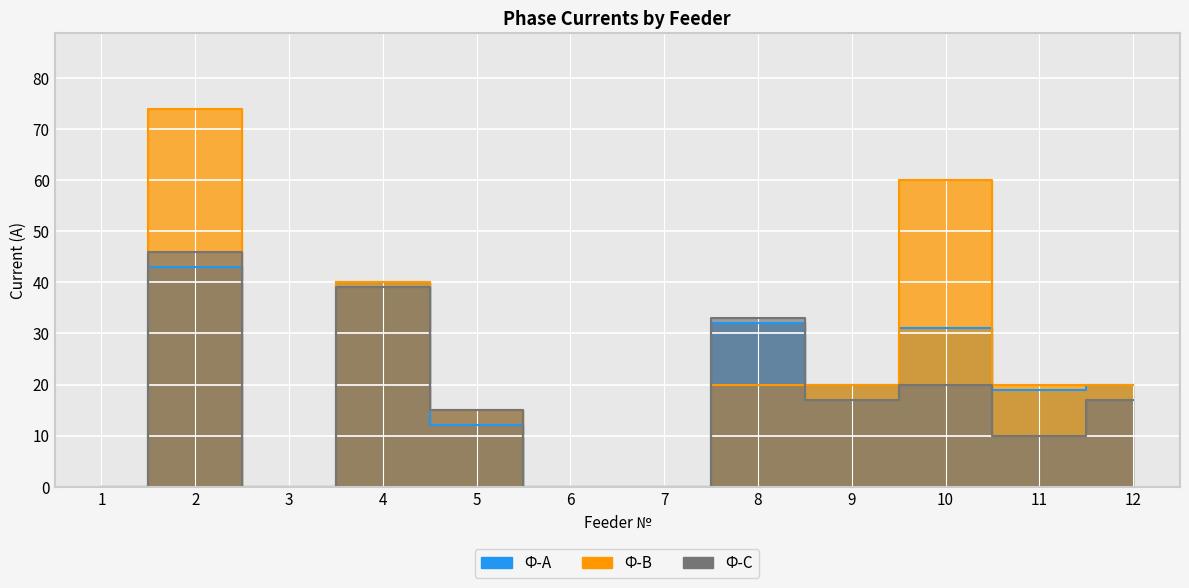

True or false: Ф-С has a value of -23 at 6.

False